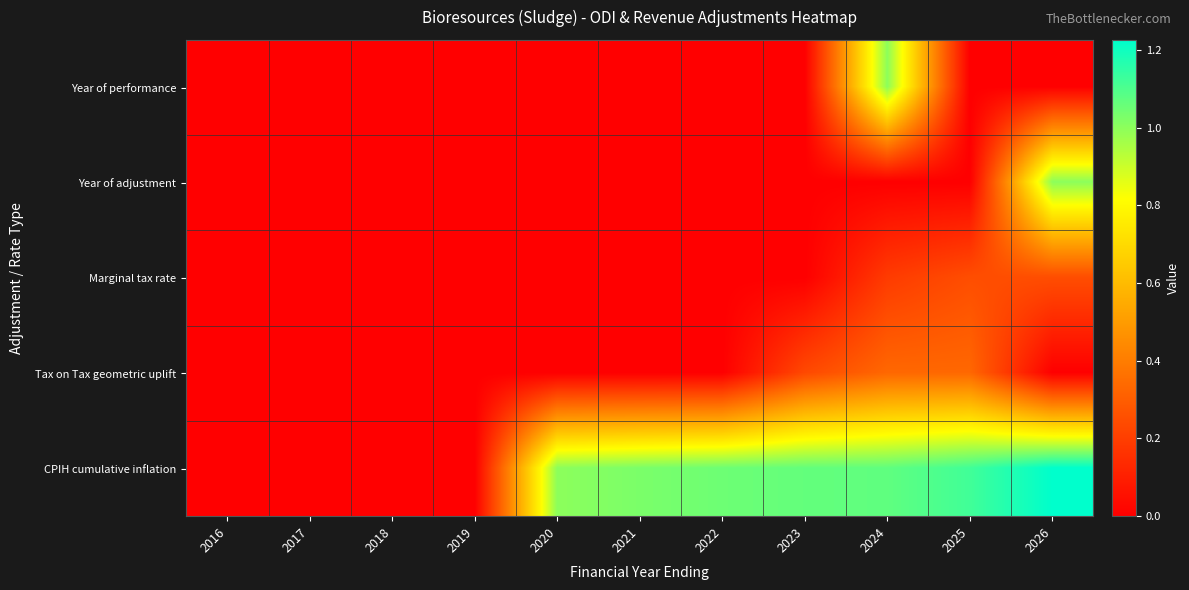

Count the number of categories in the chart.

11